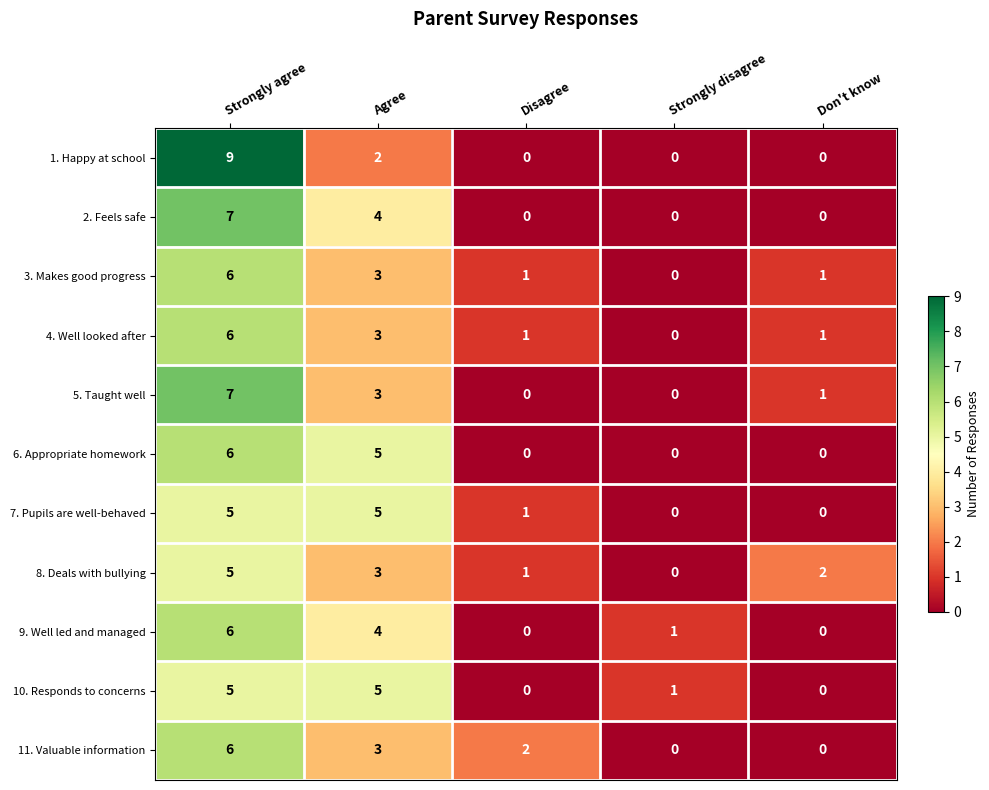

Which series has the largest range (max minus min)?

1. Happy at school